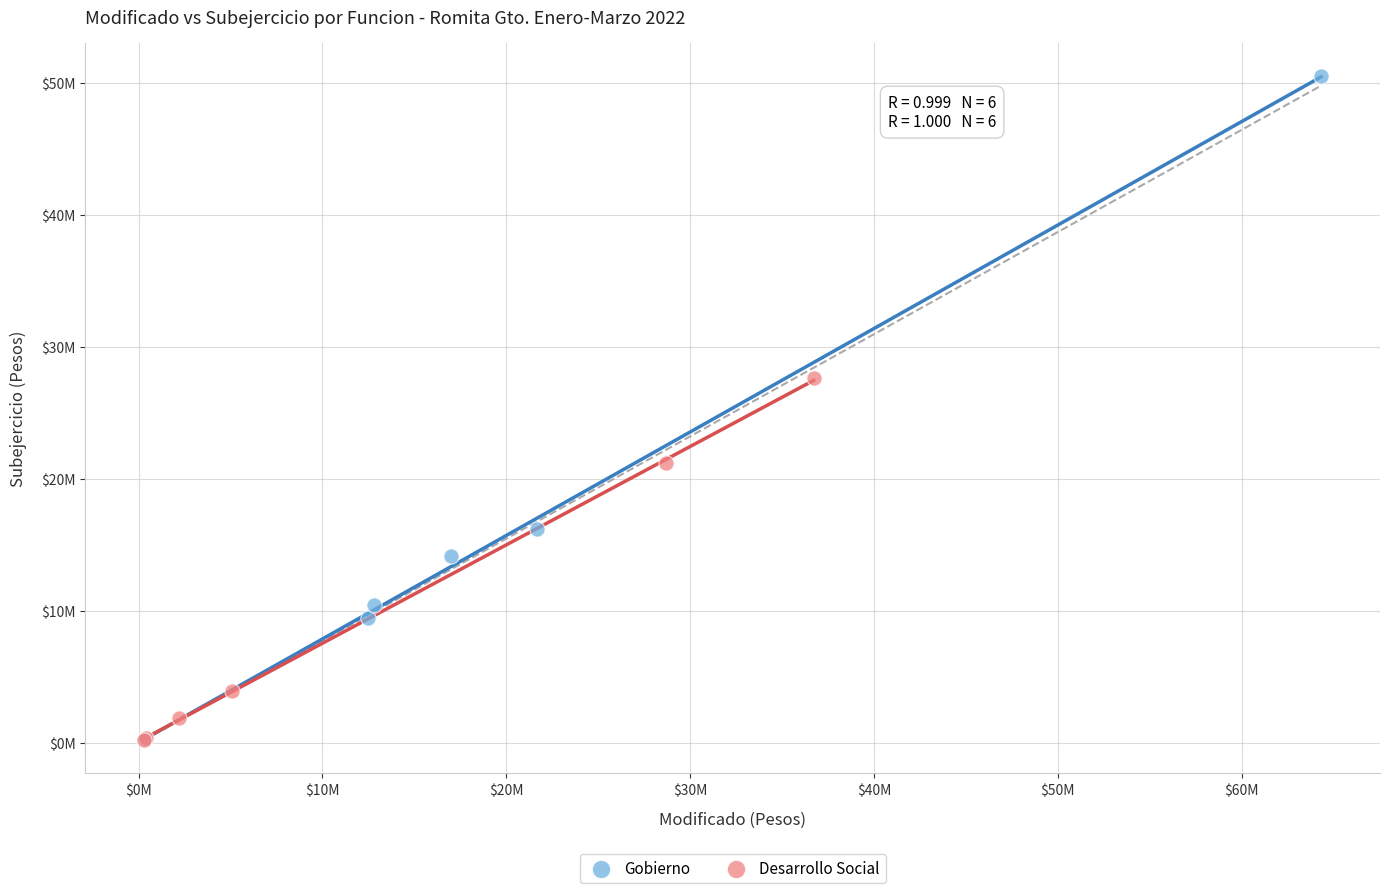

What are all the series names shown in the legend?

Gobierno, Desarrollo Social